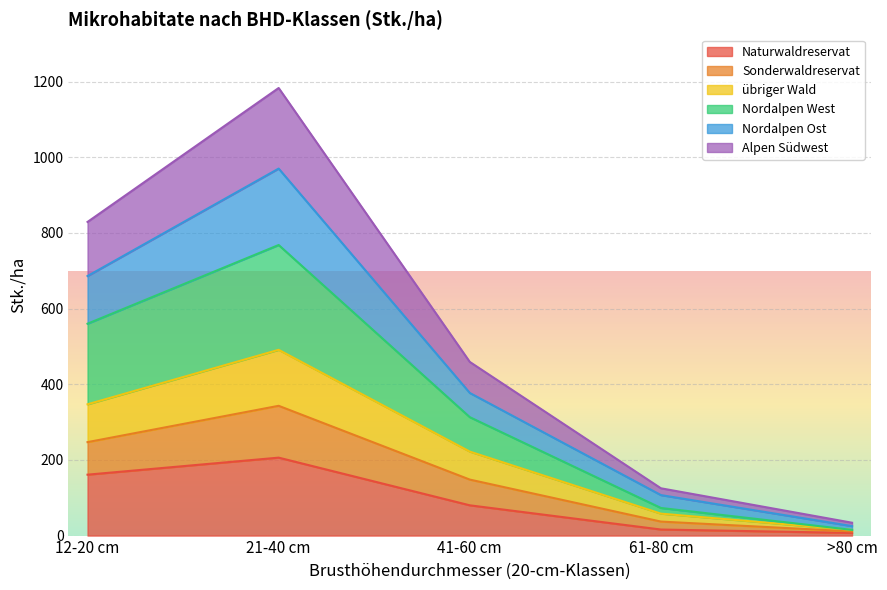

What is the label of the 5th point from the right?

12-20 cm